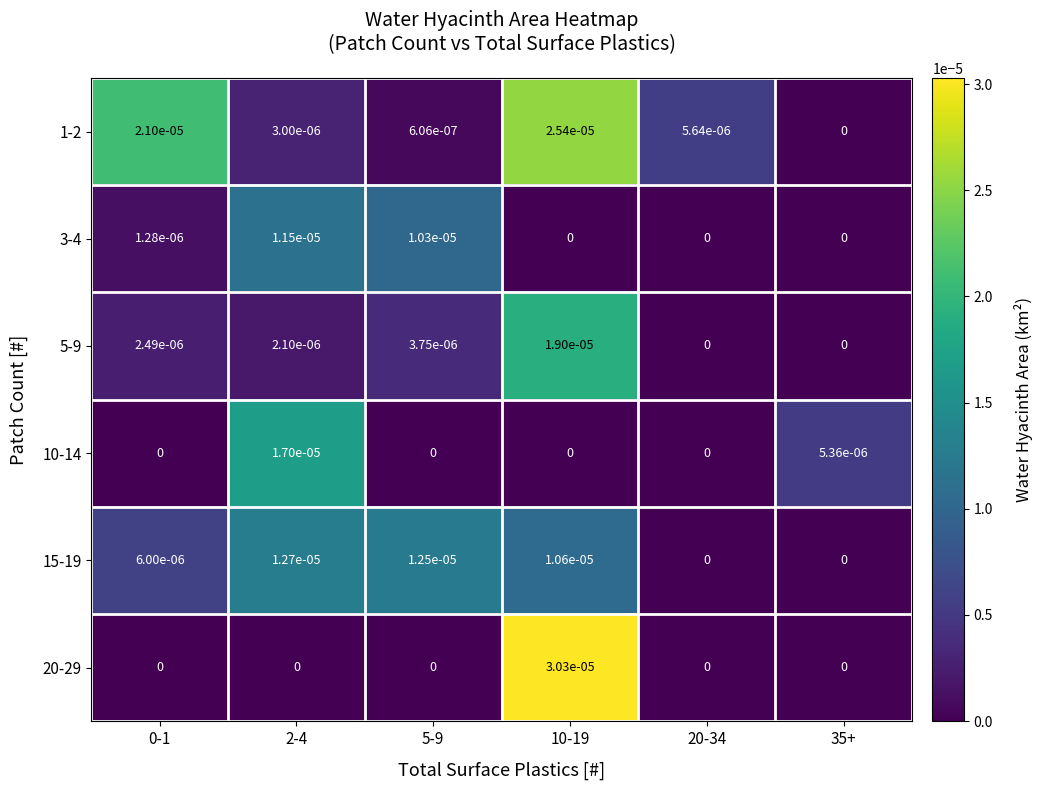

The 1-2 series shows 0.0 at 5-9. True or false?

True